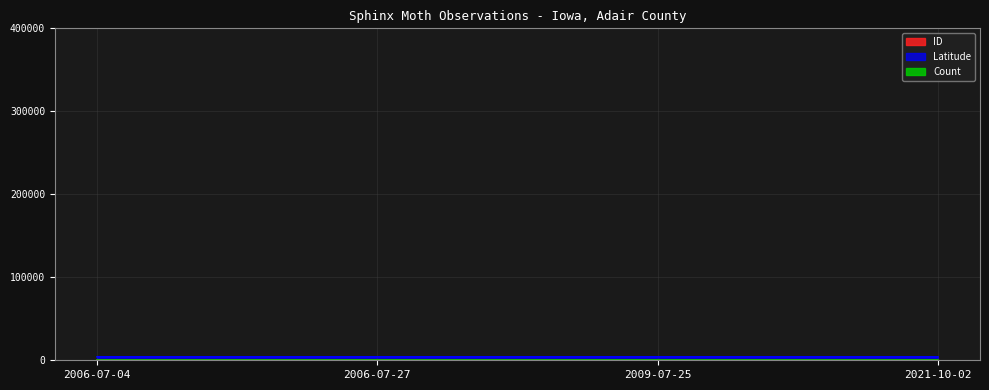

Reading right to left, what are all the values shown in this chart?

ID: 296.0	30.8	358.8	357.9
Latitude: 4120.3	4149.5	4150.5	4152.2